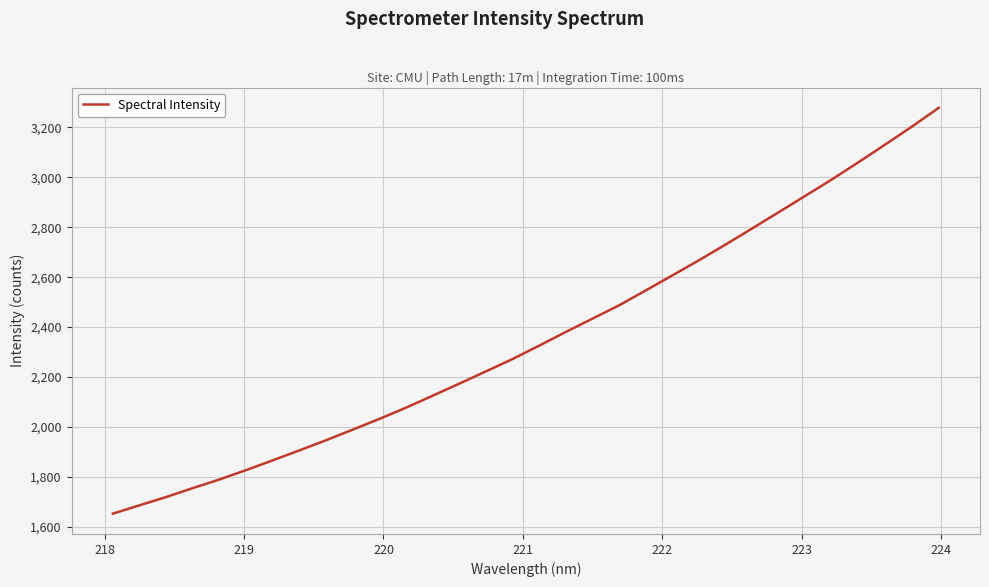

What is the difference between the maximum and minimum values?

1625.7